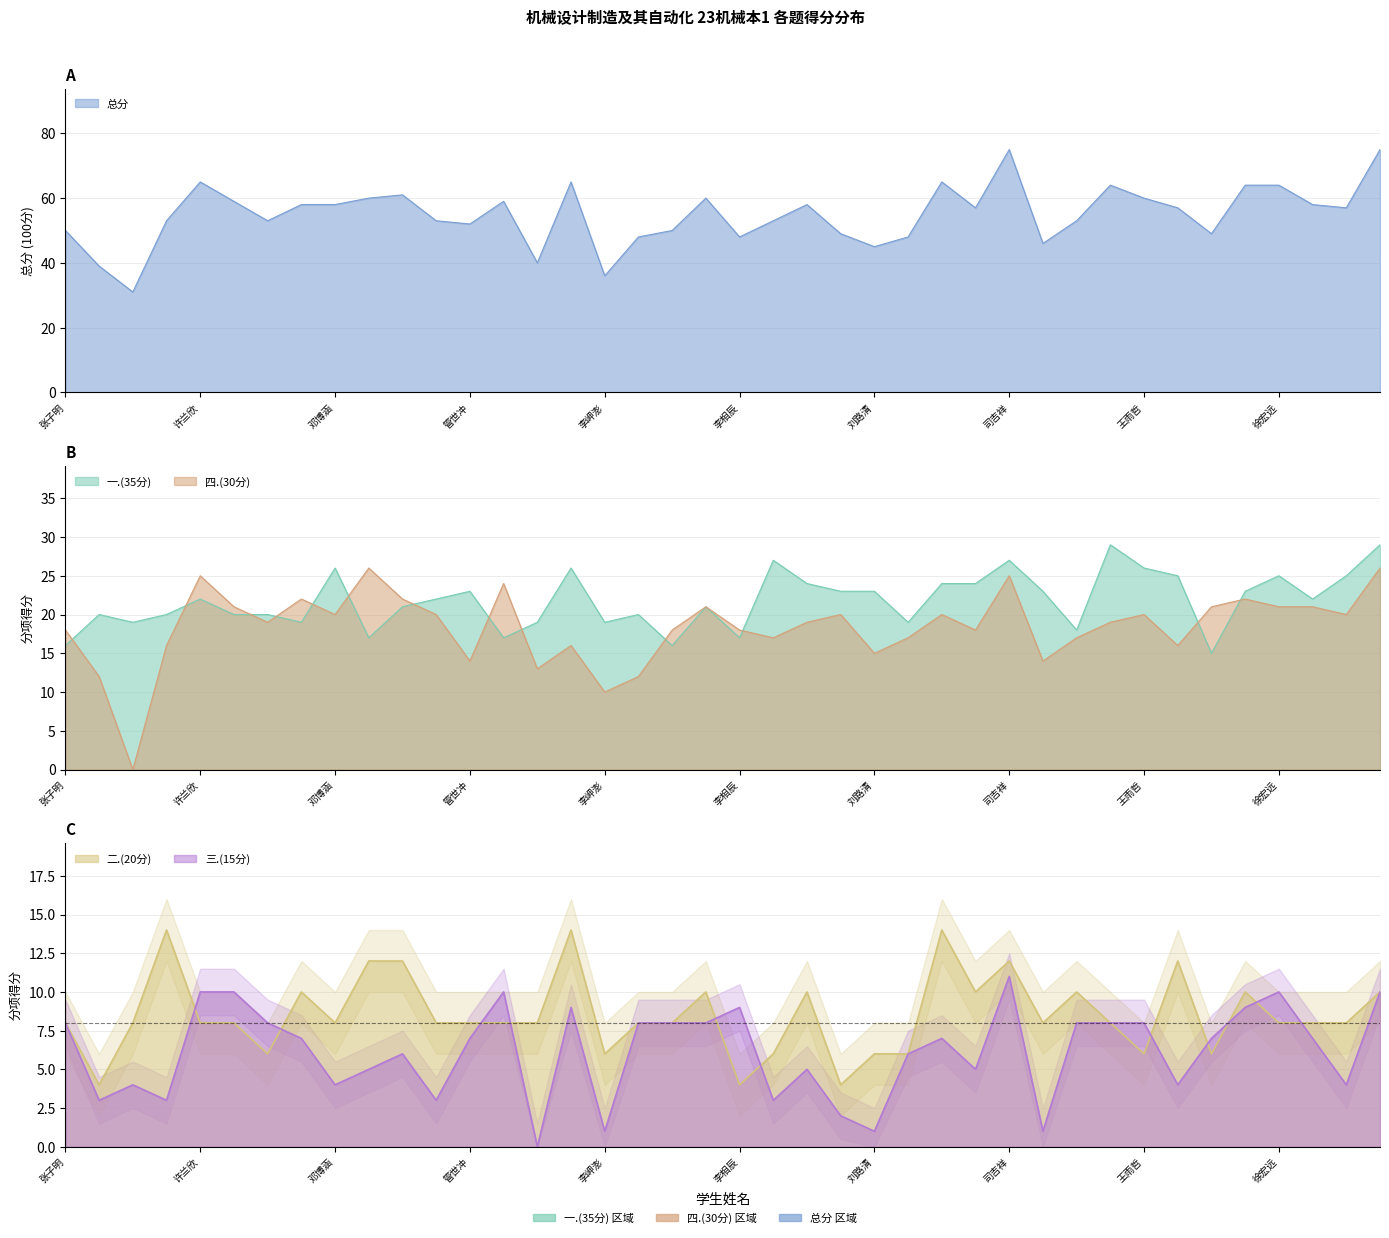

At which label does 三.(15分) first exceed 7?

张子明